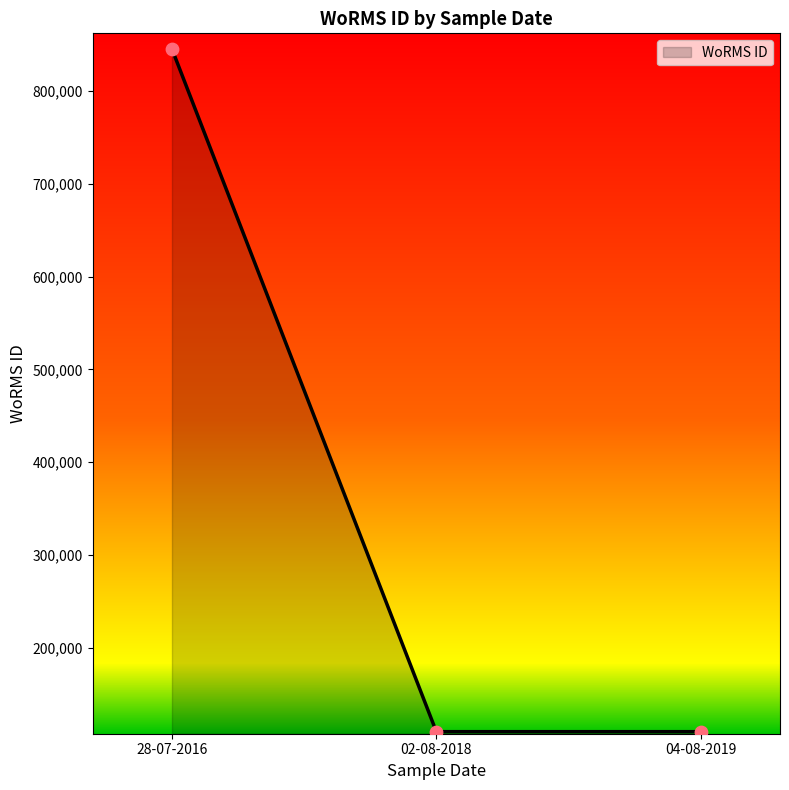

Approximately how many times larger is the value at 28-07-2016 compared to 02-08-2018?

7.7